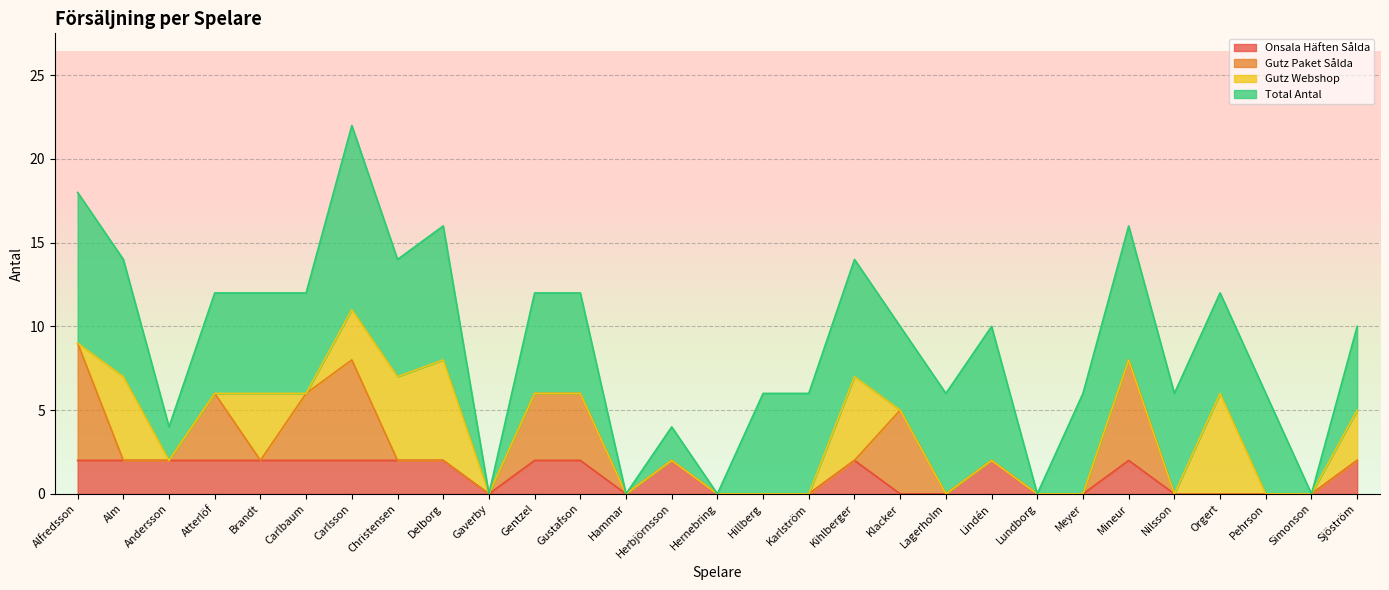

True or false: Total Antal and Gutz Webshop cross at least once.

False